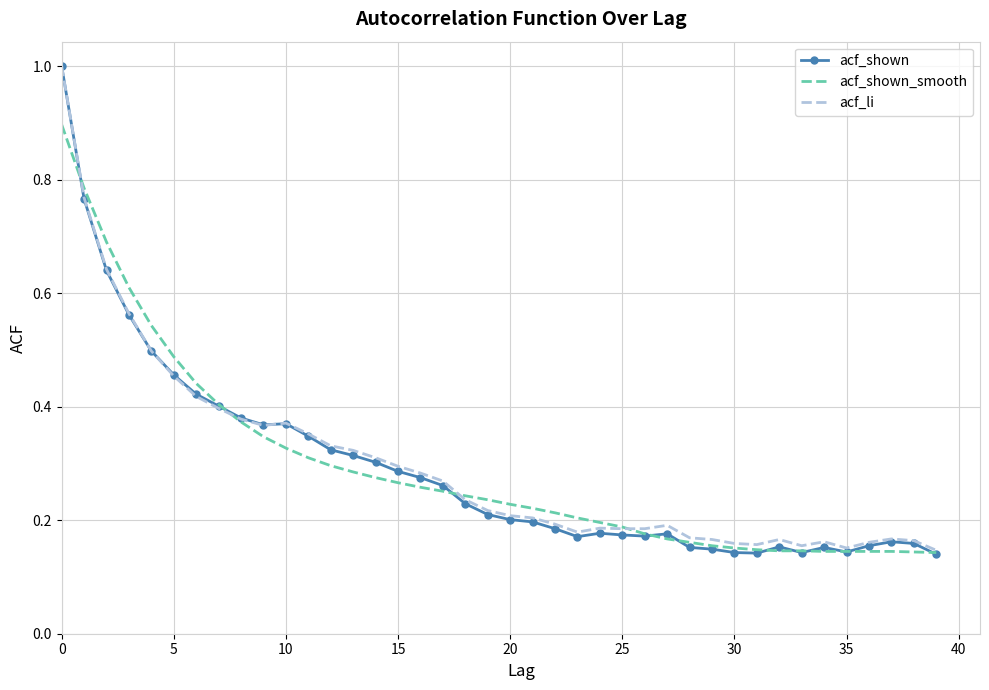

Which series has the largest range (max minus min)?

acf_shown